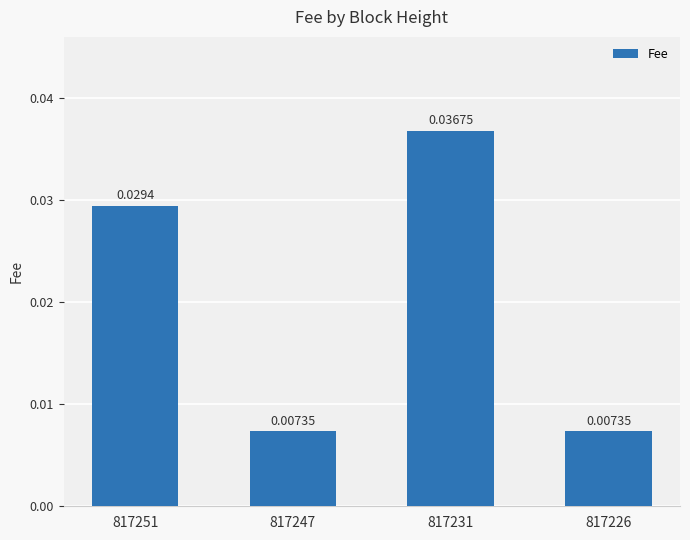

Which has a higher value, 817231 or 817247?

817231